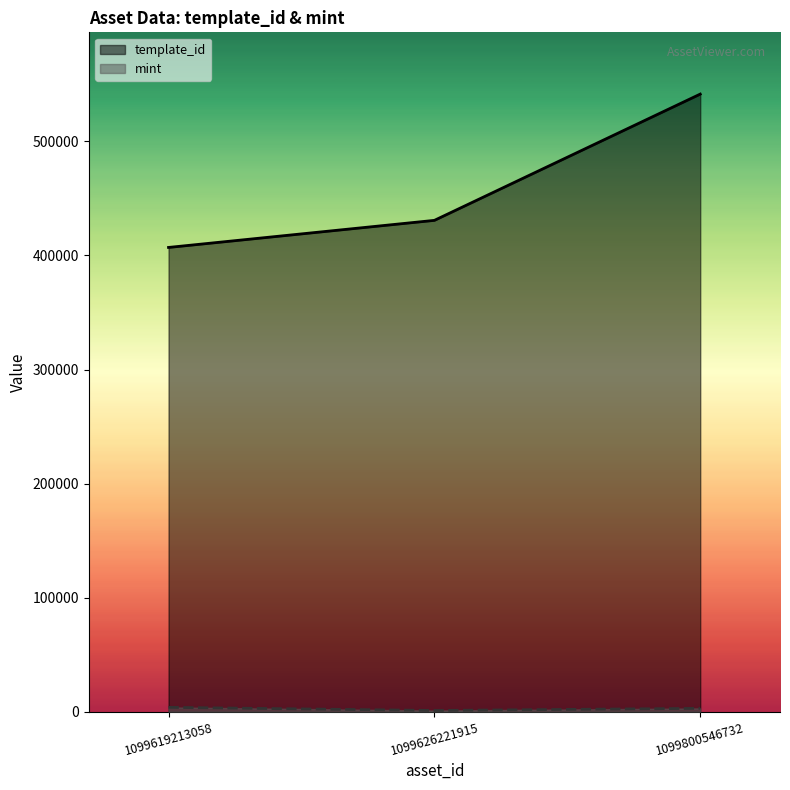

Is the value of mint at 1099626221915 greater than the value of template_id at 1099800546732?

No